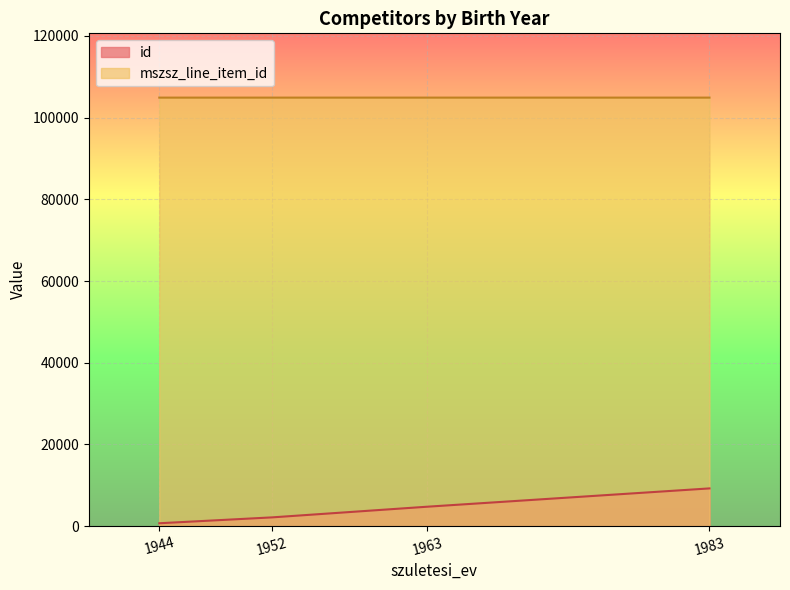

What is the sum of all id values?

16880